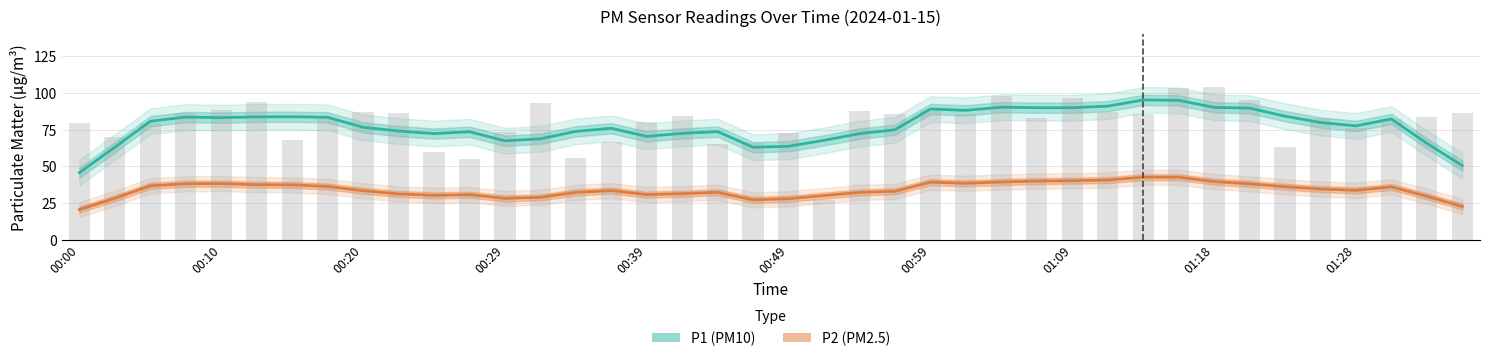

At 00:20, list the series in order from largest to smallest.

P1 (PM10), P2 (PM2.5)